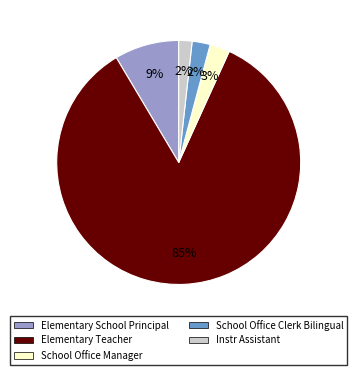

To the nearest percent, what percentage of the pie is School Office Manager?

3%